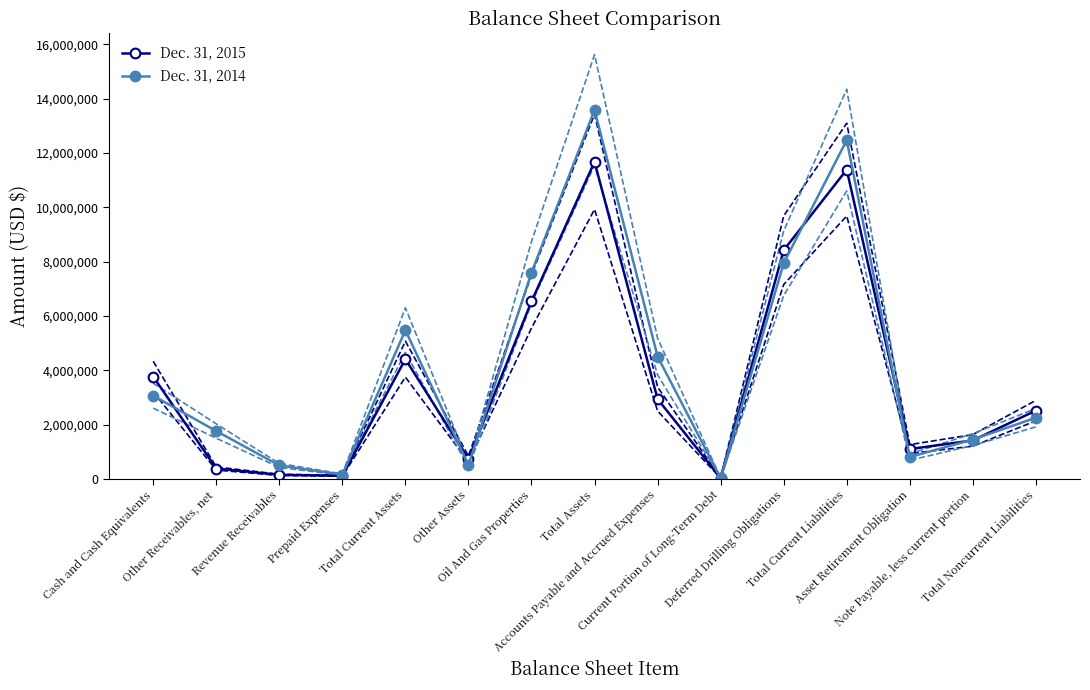

At which label does Dec. 31, 2015 reach its peak?

Total Assets